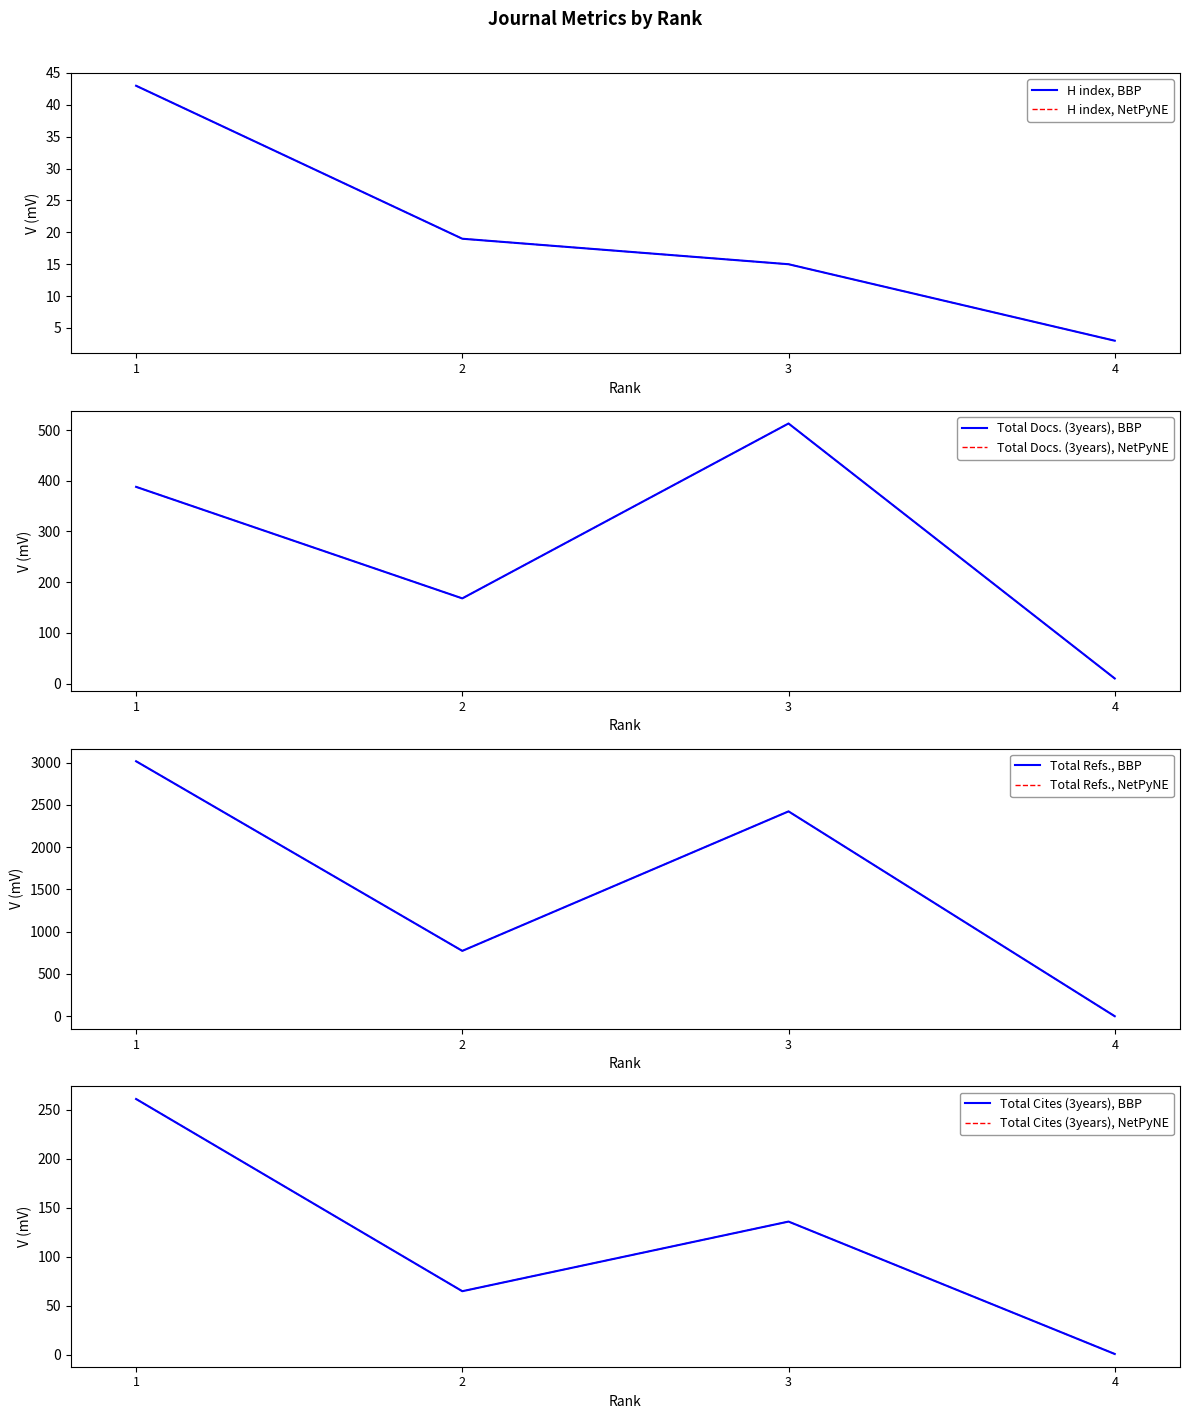

True or false: Total Docs. (3years) has a value of 168 at 2.

True